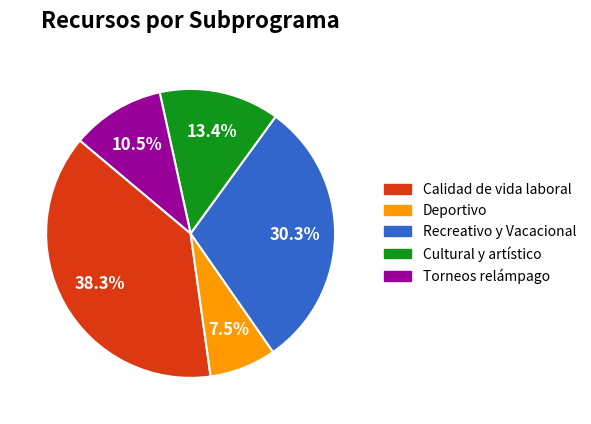

Is there any slice that represents more than half of the pie?

No